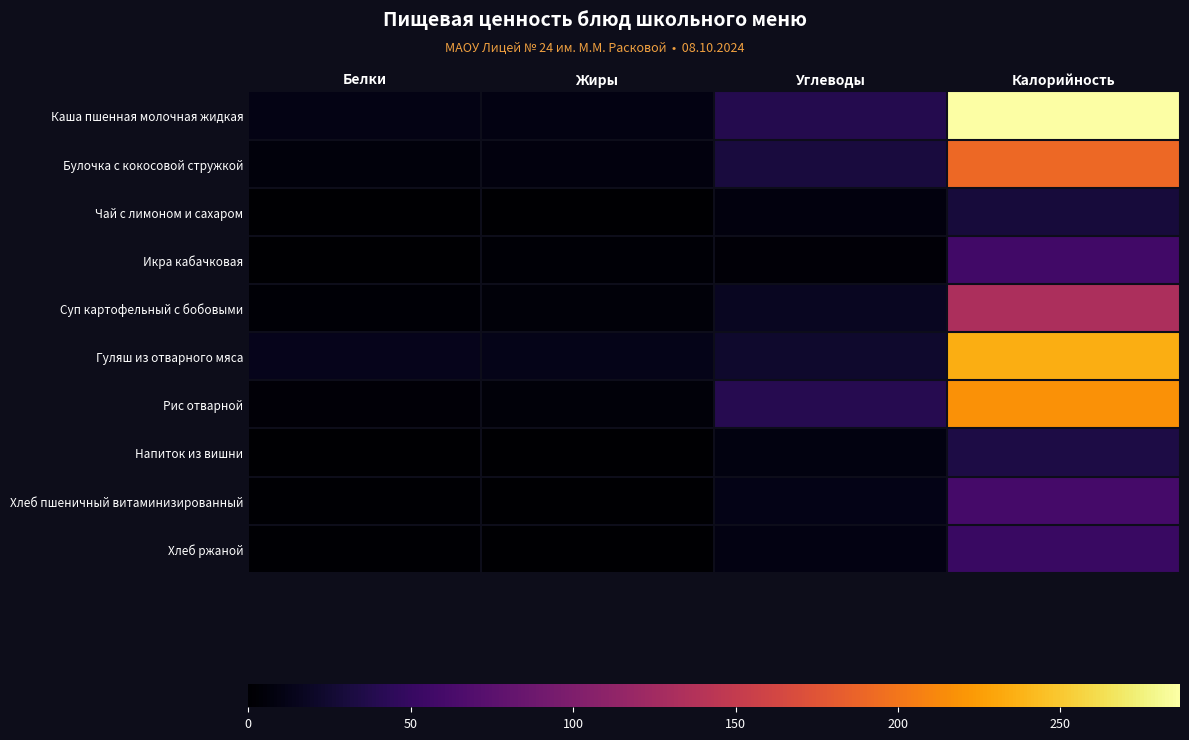

Which has a higher value, Углеводы or Калорийность?

Калорийность